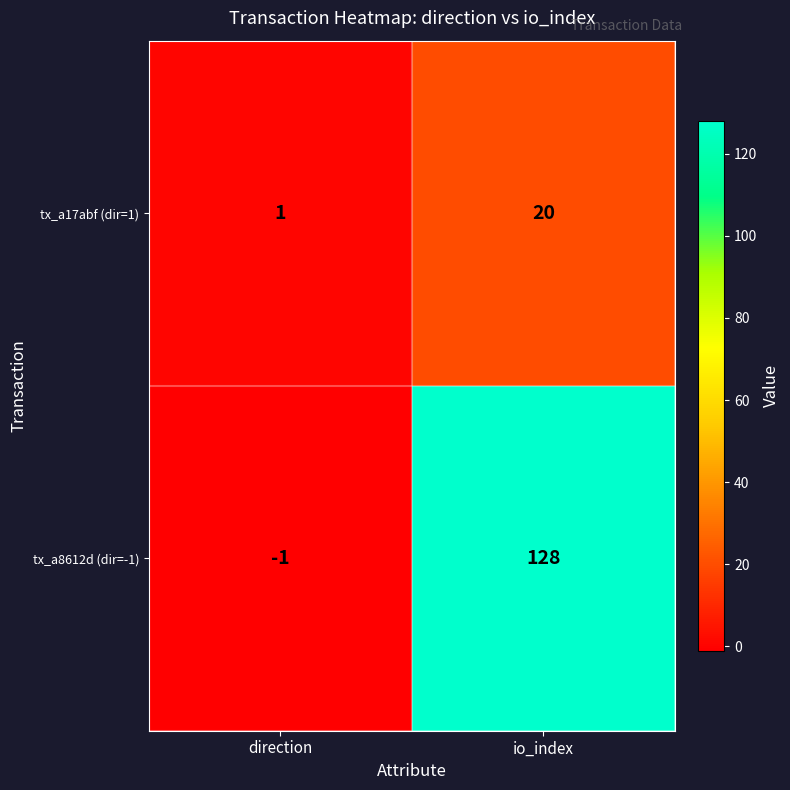

Which series changed the most between direction and io_index?

tx_a8612d (dir=-1)